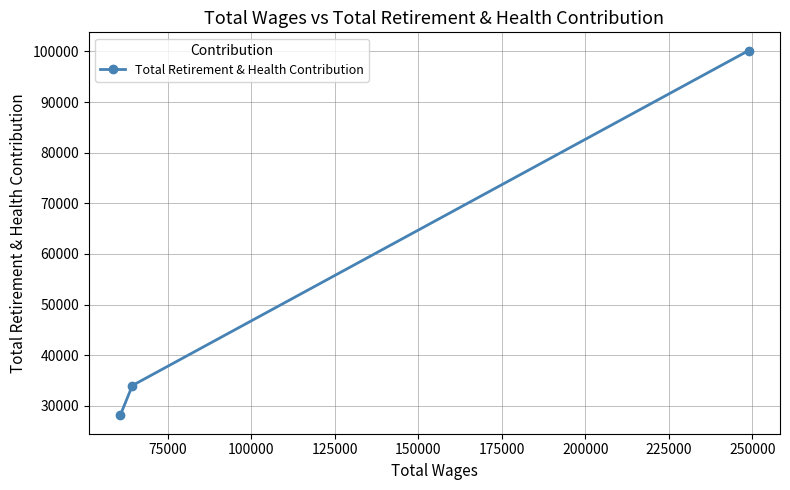

Reading left to right, extract all data points from this chart.

28103	34022	100168